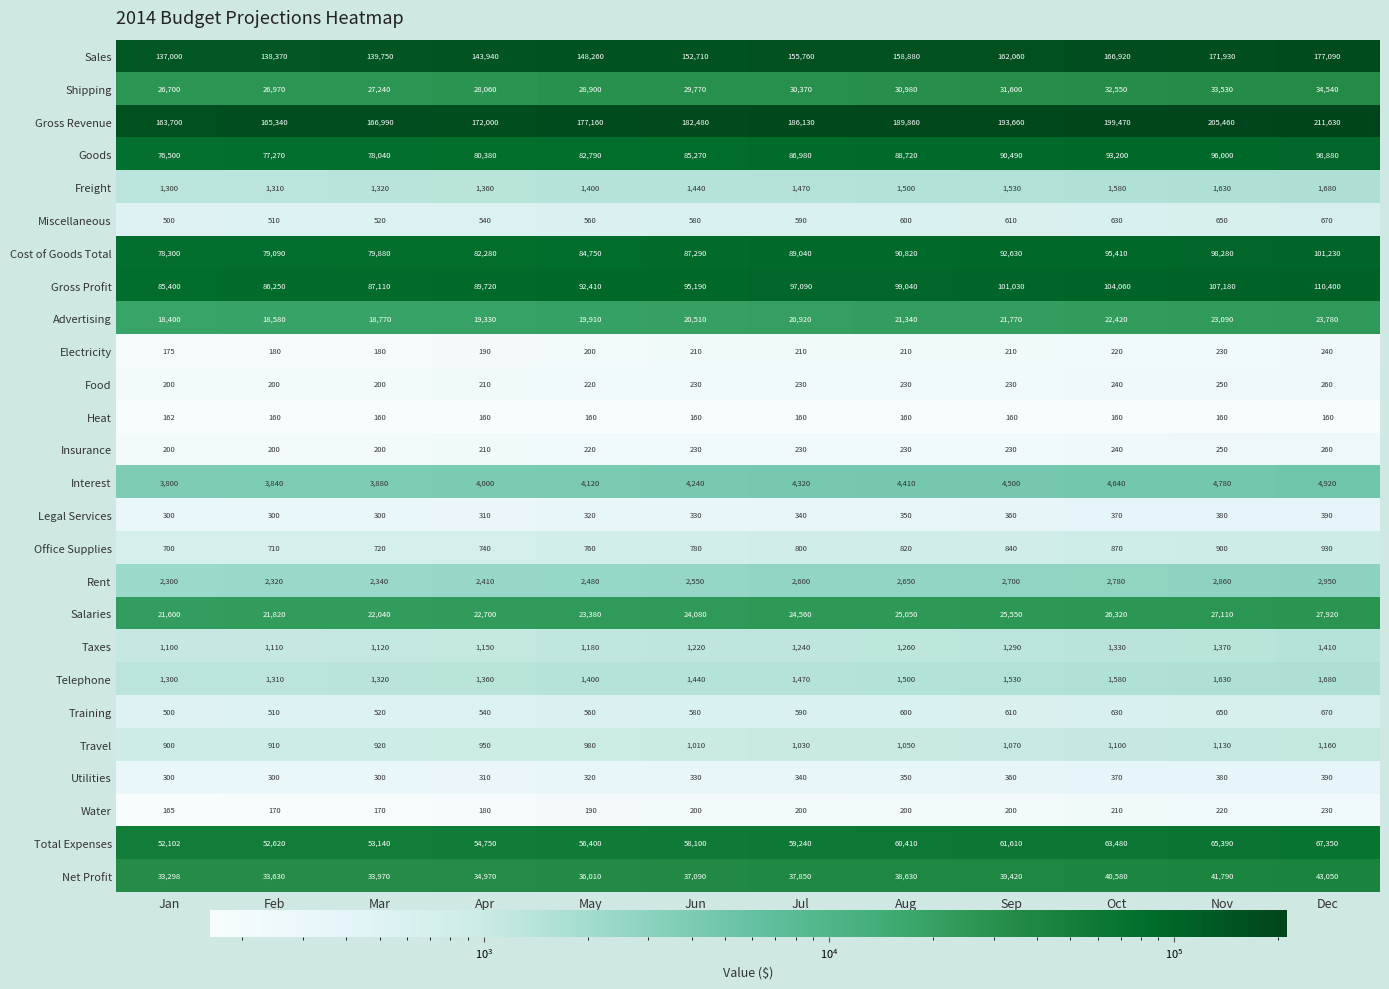

At which label does Water reach its minimum?

Jan